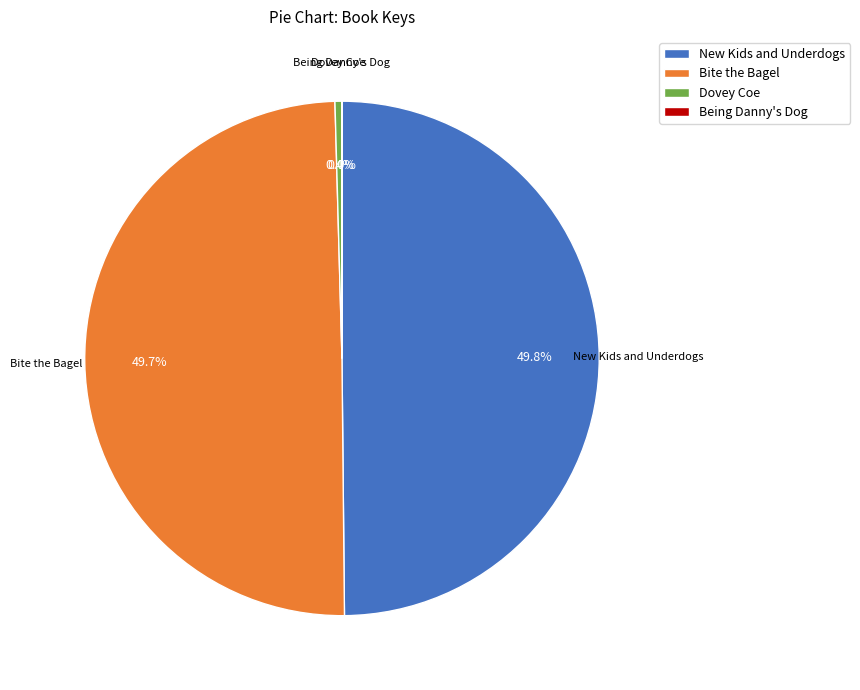

Does Dovey Coe account for over 50% of the chart?

No